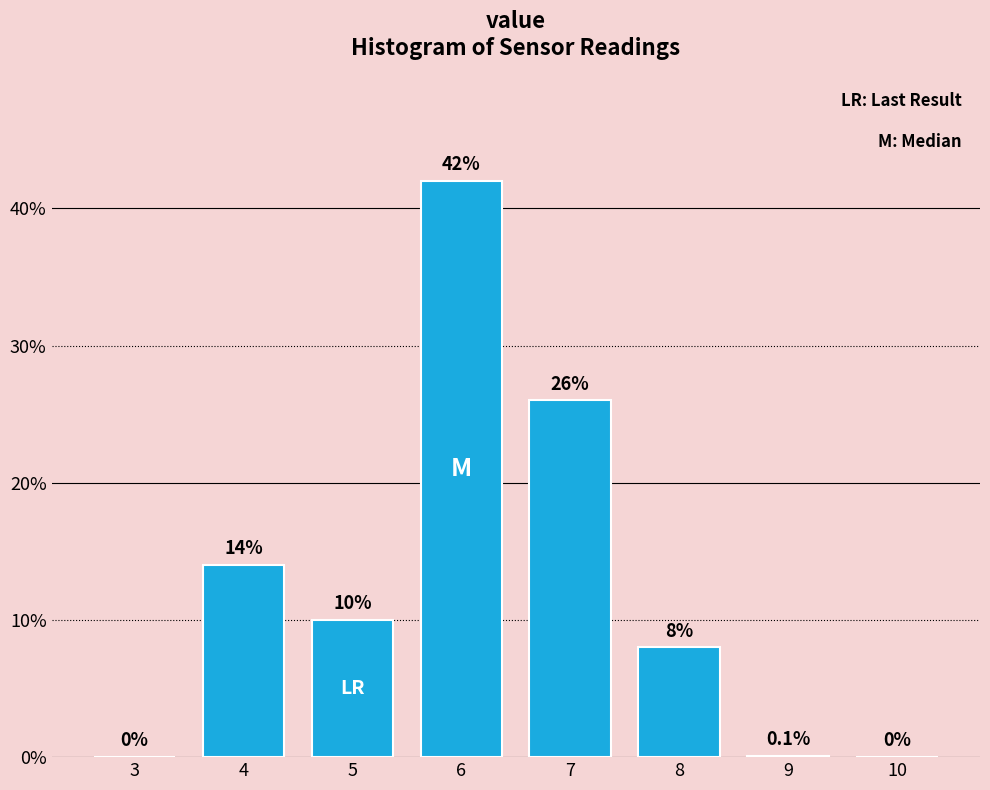

Reading left to right, what are all the values shown in this chart?

3=0.0	4=14.0	5=10.0	6=42.0	7=26.0	8=8.0	9=0.1	10=0.0